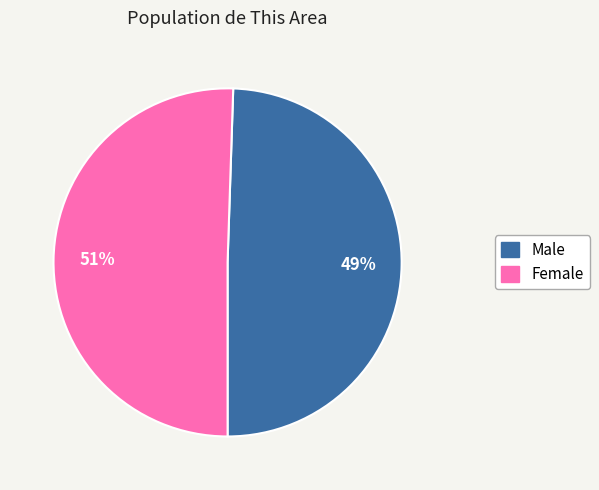

What percentage is the Male slice, to the nearest percent?

49%